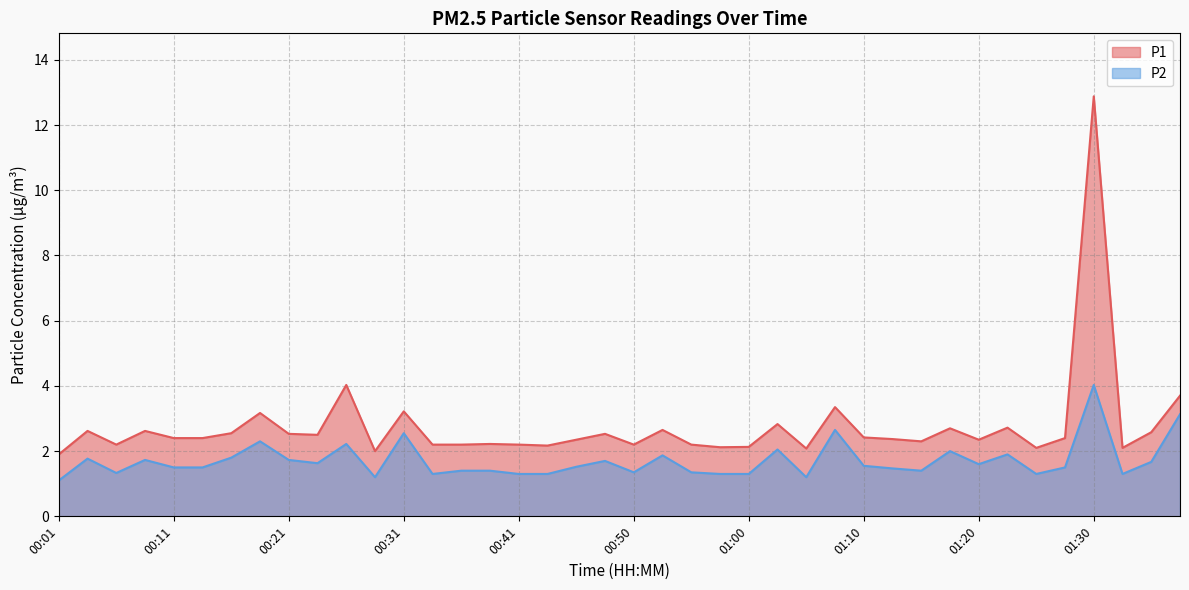

What position from the left is 00:43?

18